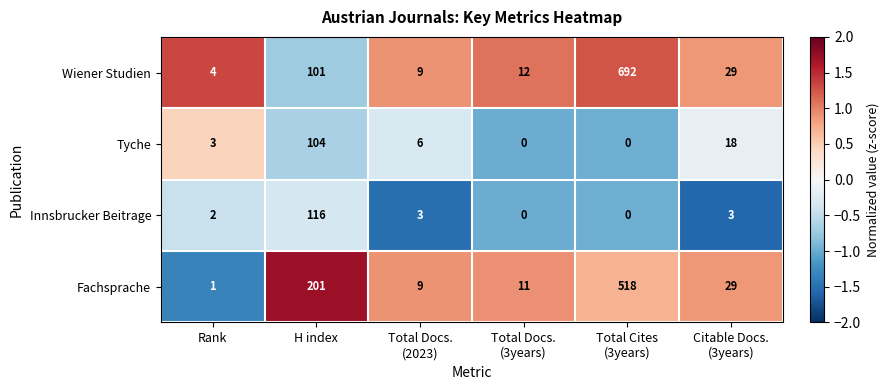

List the series in order of their peak value, lowest first.

Tyche, Innsbrucker Beitrage, Fachsprache, Wiener Studien